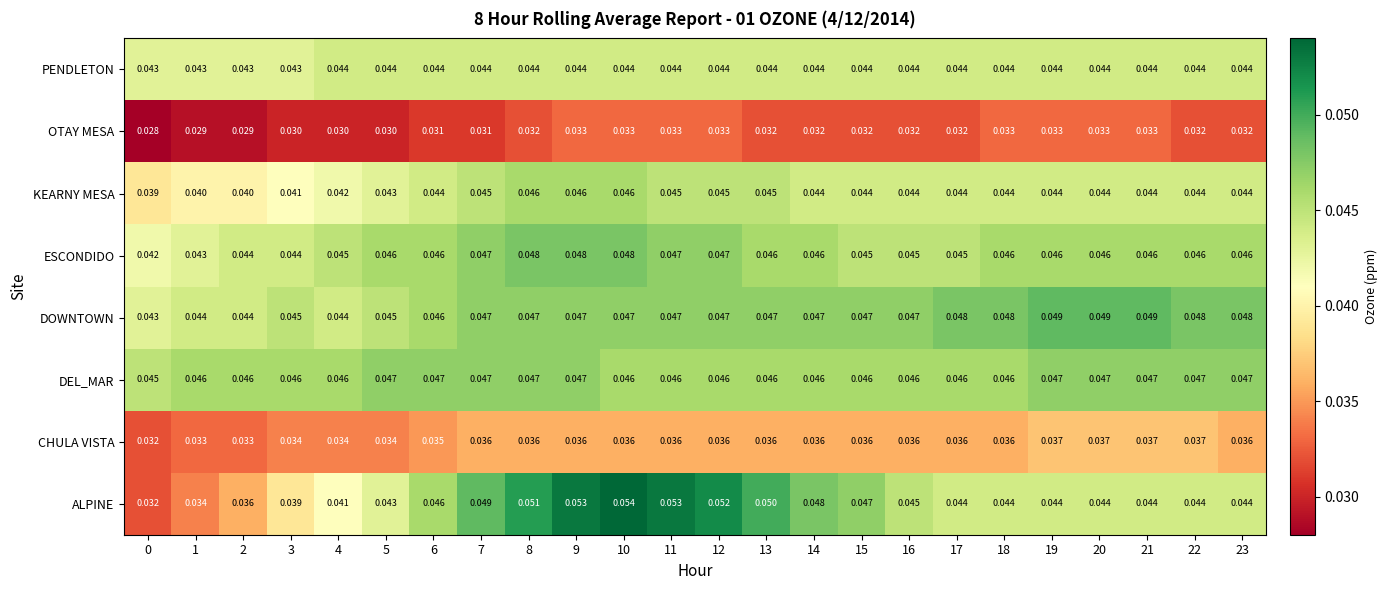

Count the number of categories in the chart.

24